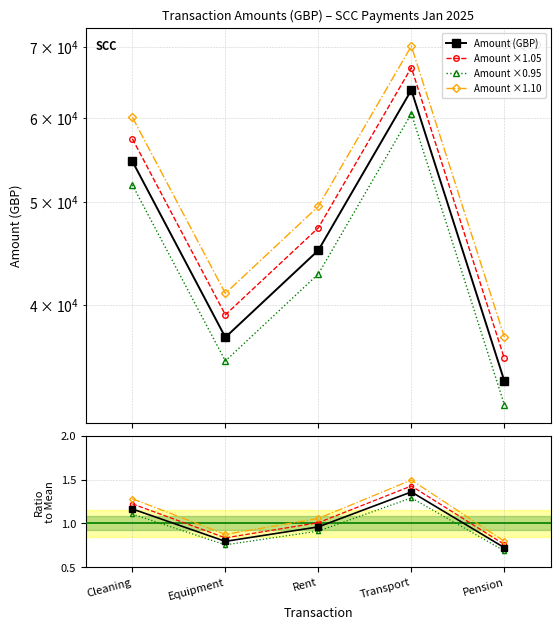

What is the difference between the second highest and second lowest values?

17331.4